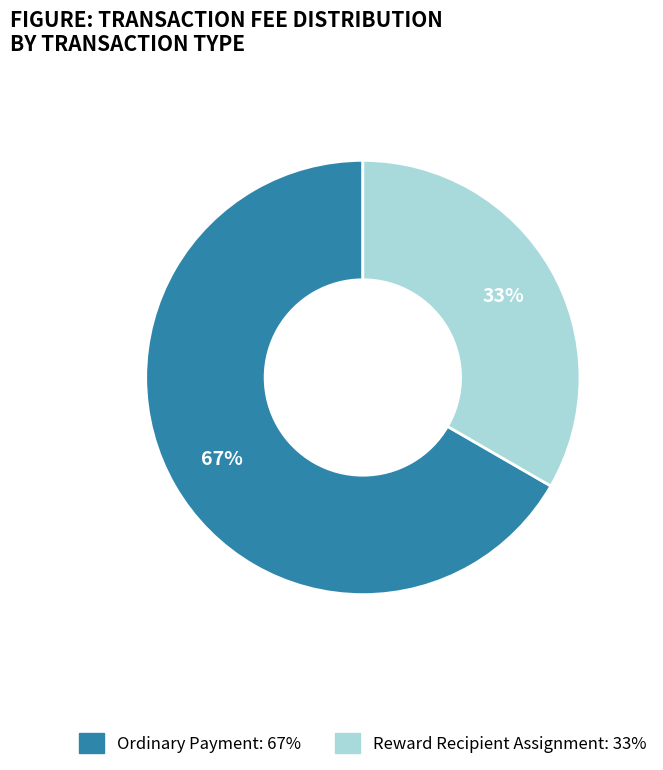

What is the smallest slice in the pie chart?

Reward Recipient Assignment